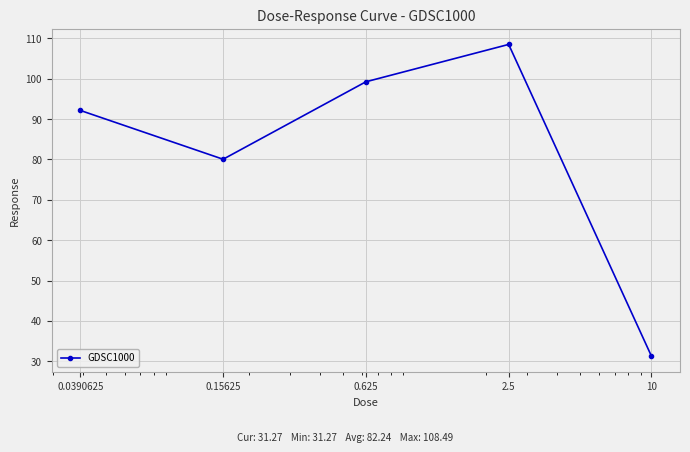

What is the difference between the maximum and second lowest values?

28.4